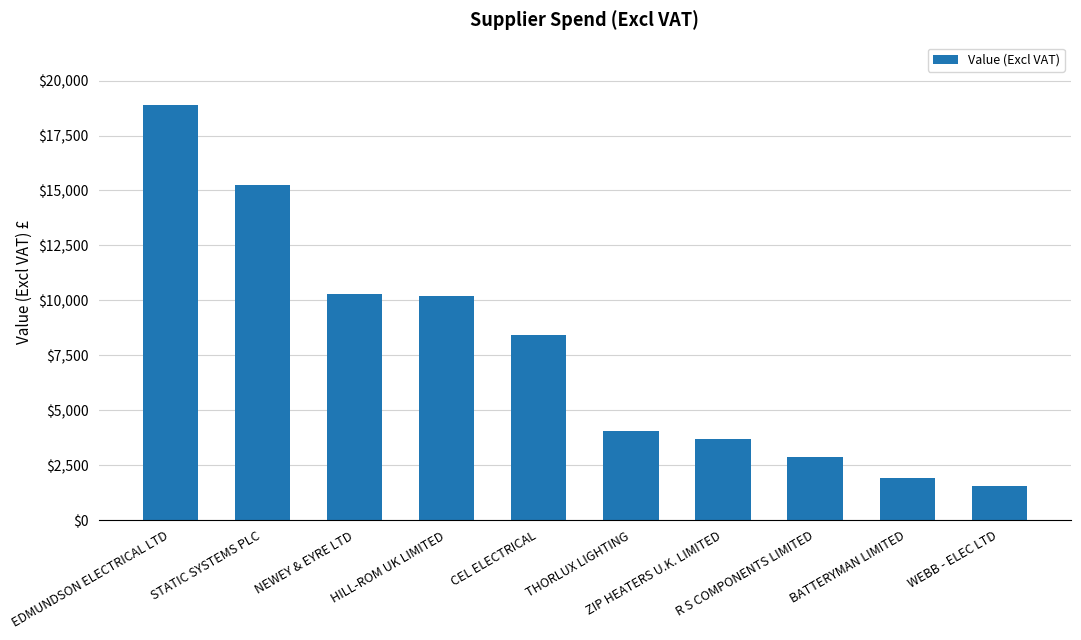

How many distinct data groups are displayed?

1